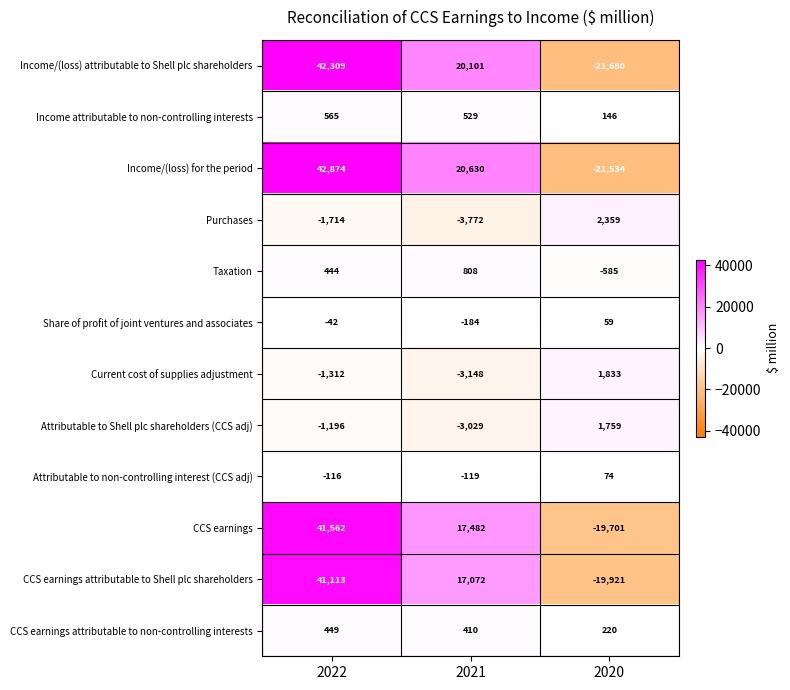

The value of Income/(loss) for the period at 2021 is 9371. True or false?

False